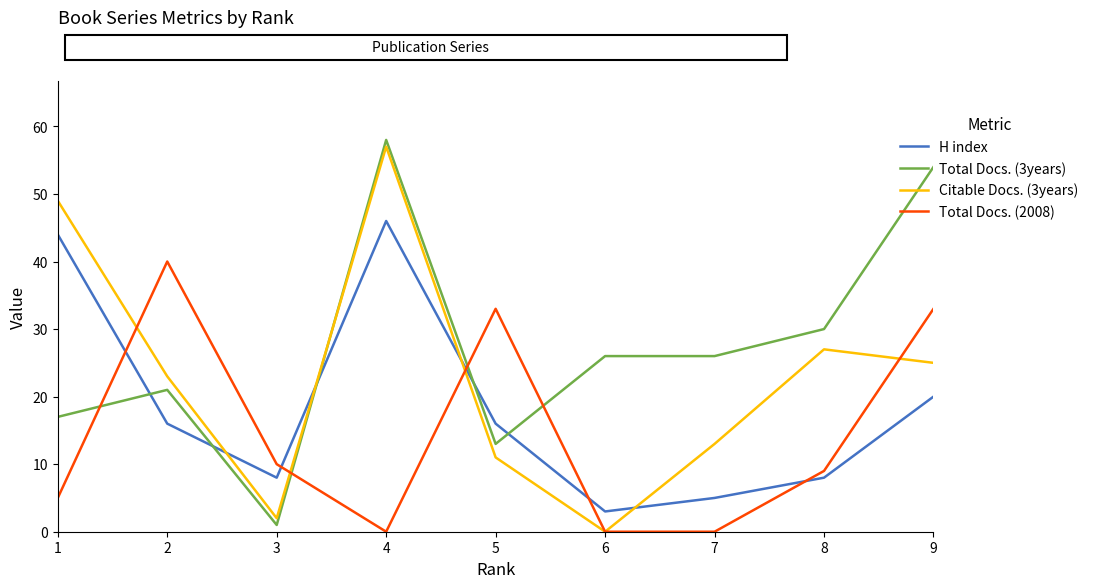

Reading left to right, transcribe all the data shown in this chart.

H index: 44	16	8	46	16	3	5	8	20
Total Docs. (3years): 17	21	1	58	13	26	26	30	54
Citable Docs. (3years): 49	23	2	57	11	0	13	27	25
Total Docs. (2008): 5	40	10	0	33	0	0	9	33